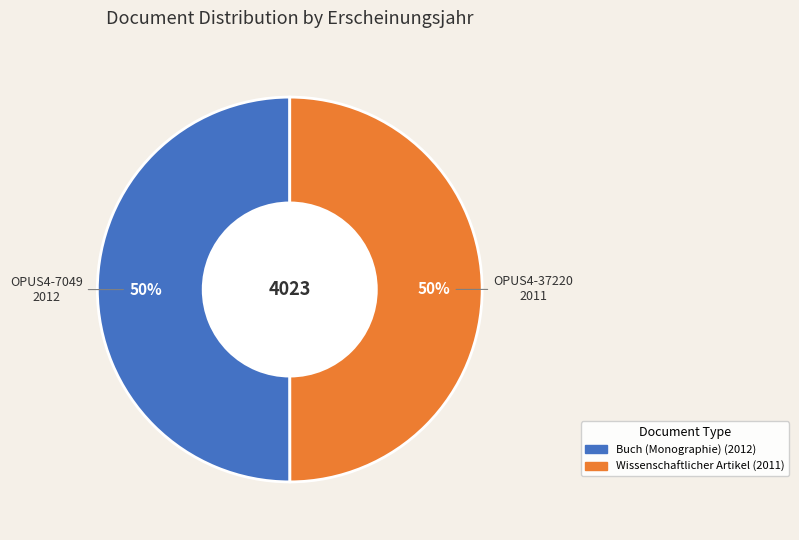

How many slices are in this pie chart?

2